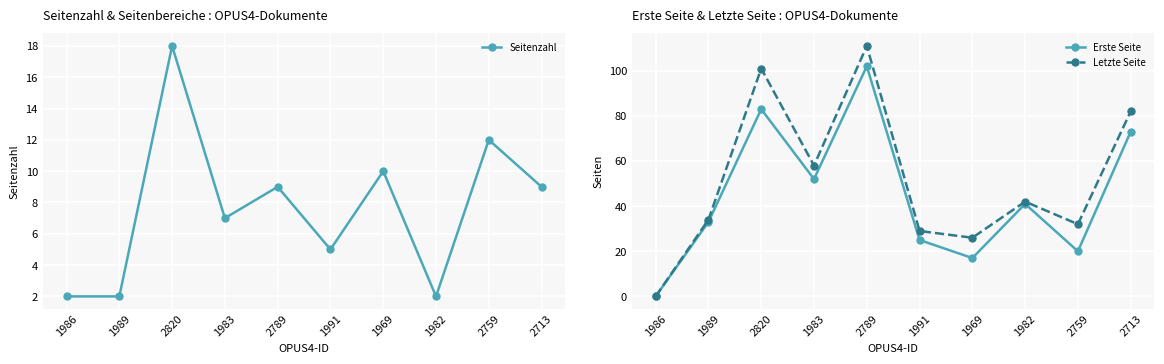

True or false: Erste Seite and Letzte Seite cross at least once.

False